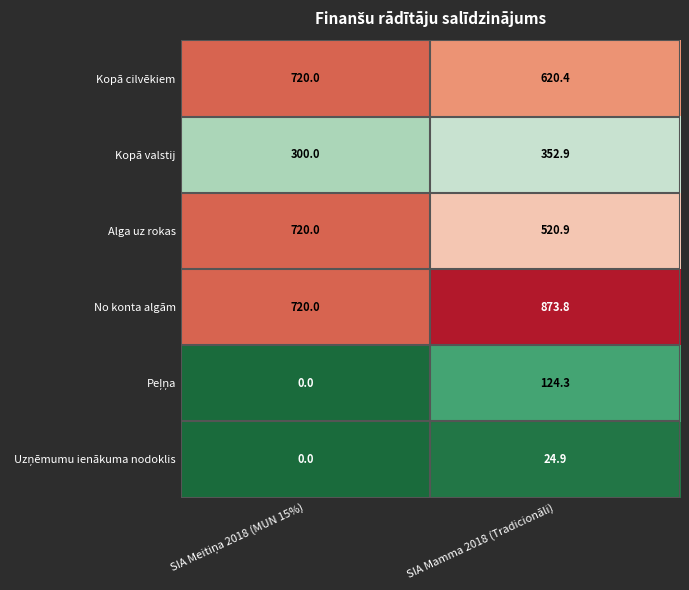

At which label is Kopā cilvēkiem closest to 670?

SIA Mamma 2018 (Tradicionāli)